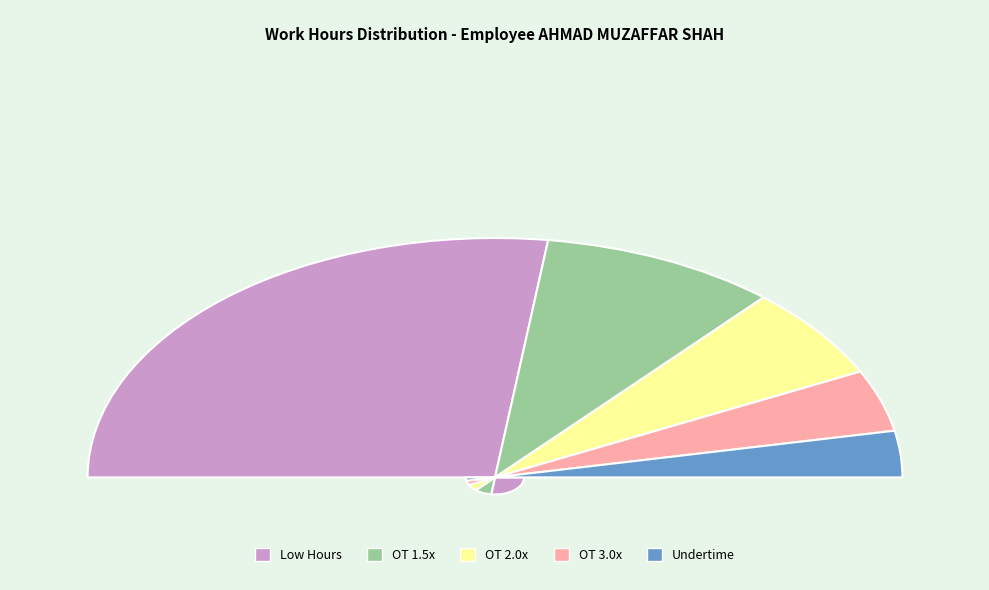

Count the number of slices in the pie.

15